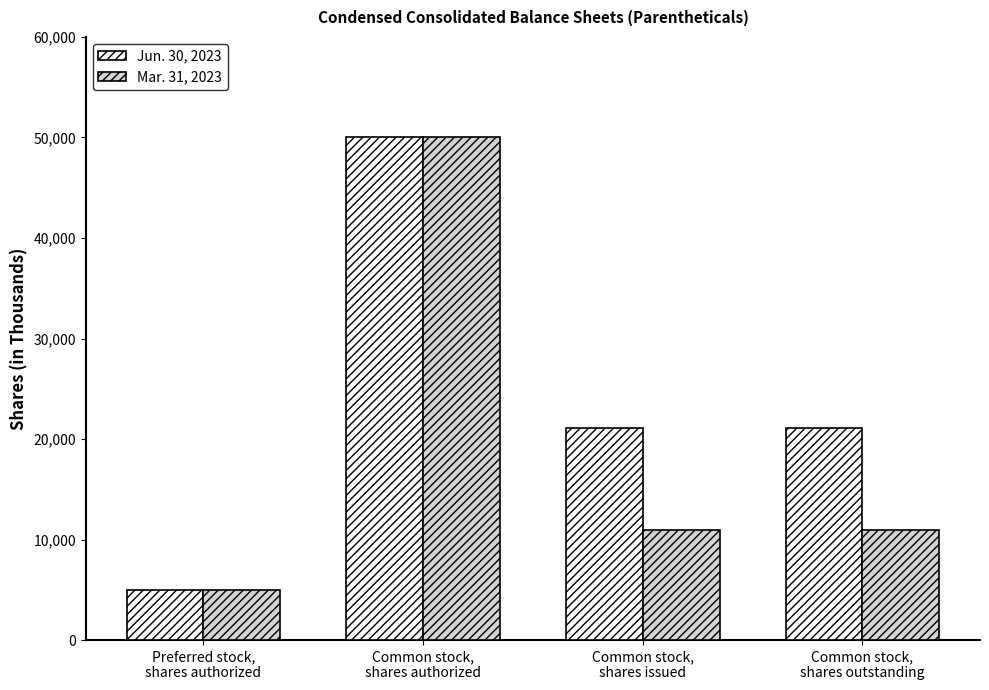

What position from the left is Preferred stock,
shares authorized?

1